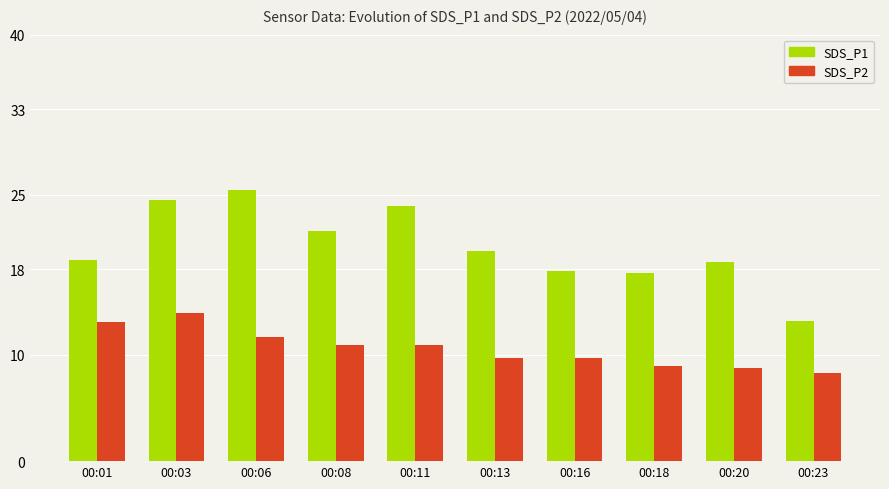

Which series changed the most between 00:16 and 00:23?

SDS_P1